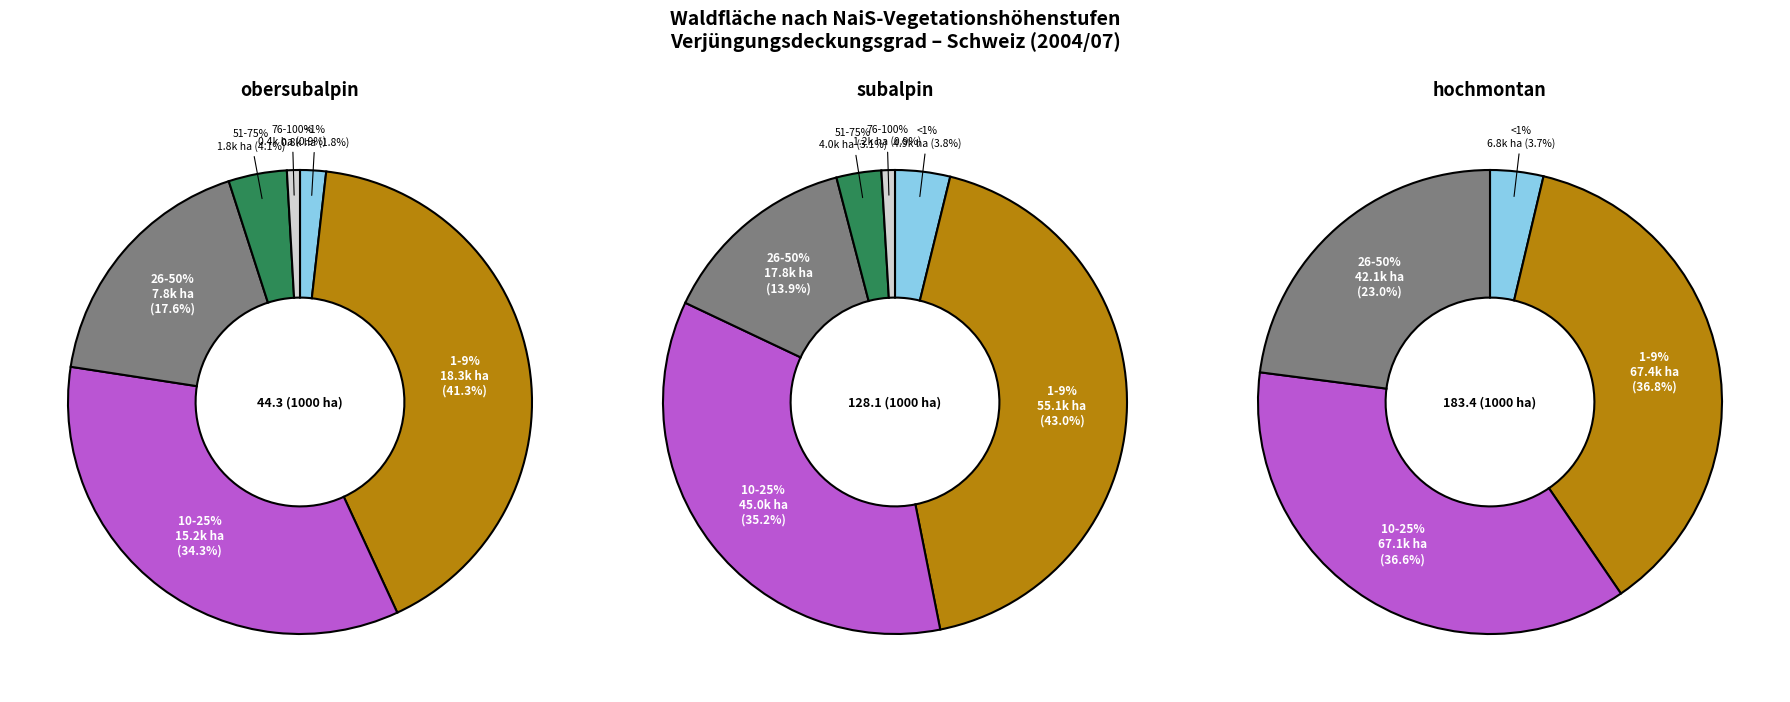

To the nearest percent, what is the difference between the 26-50% and <1% slice percentages?

16%